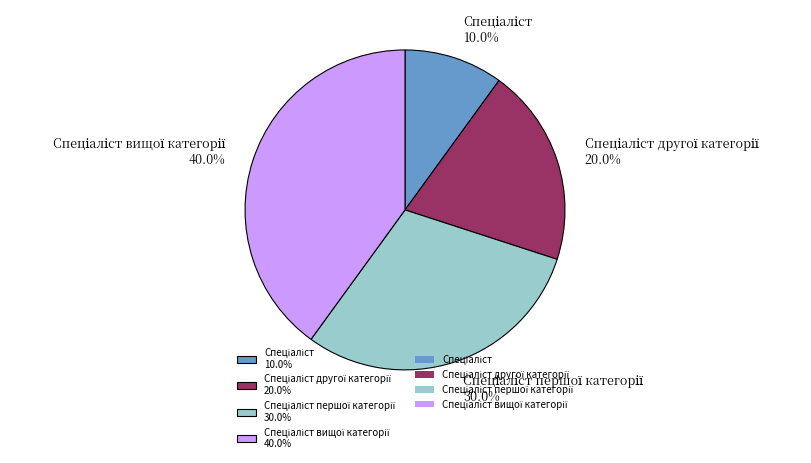

Is there any slice that represents more than half of the pie?

No